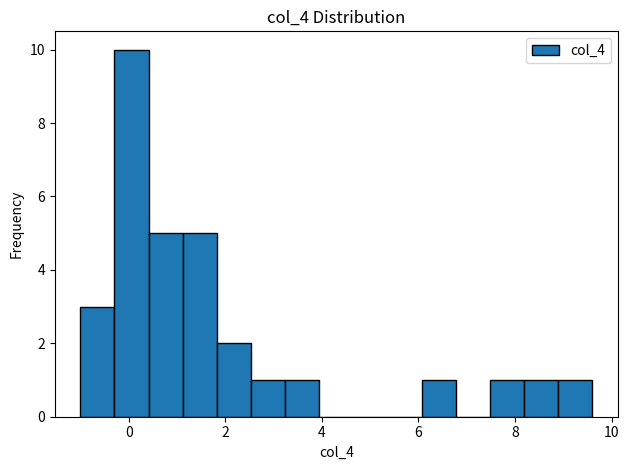

Around what value on the x-axis is the tallest bar? Give the approximate position of its centre, as read against the axis.

0.0